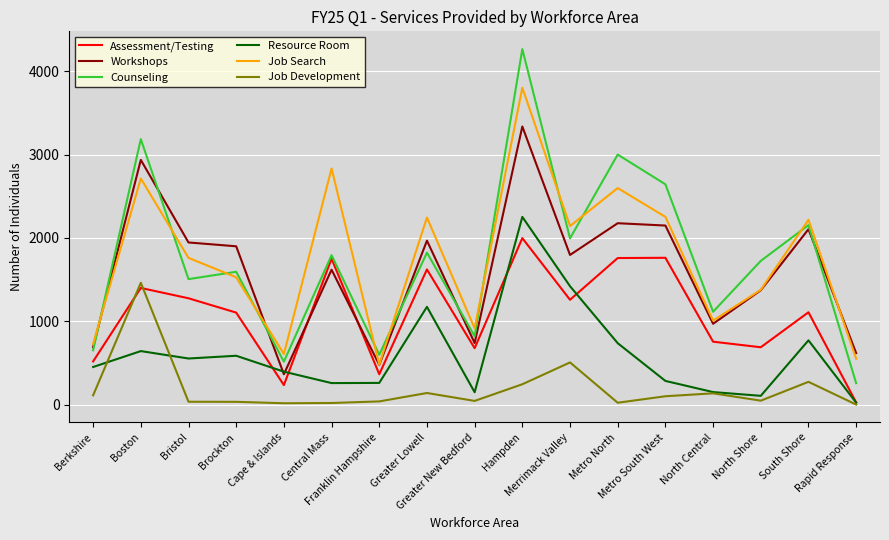

Which series has the widest spread of values?

Counseling